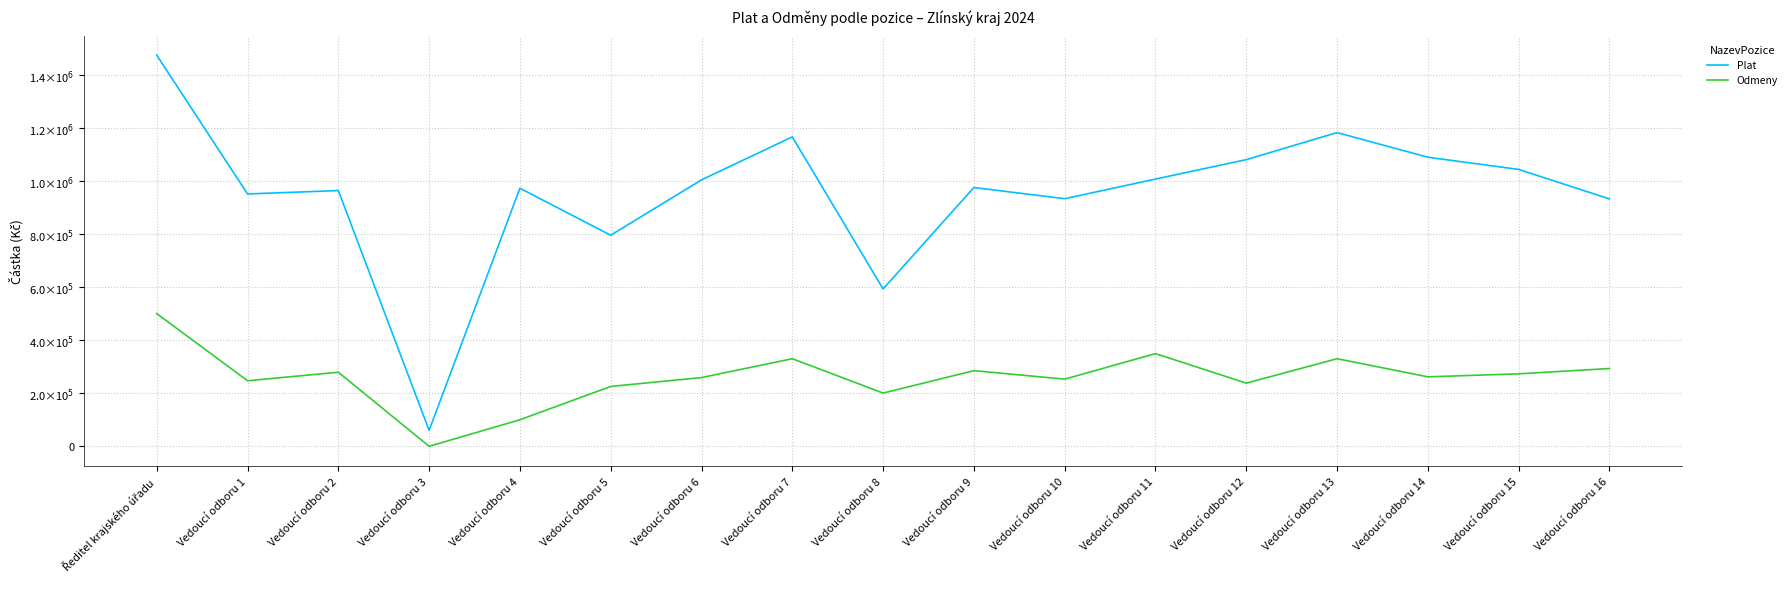

True or false: Odmeny and Plat cross at least once.

False